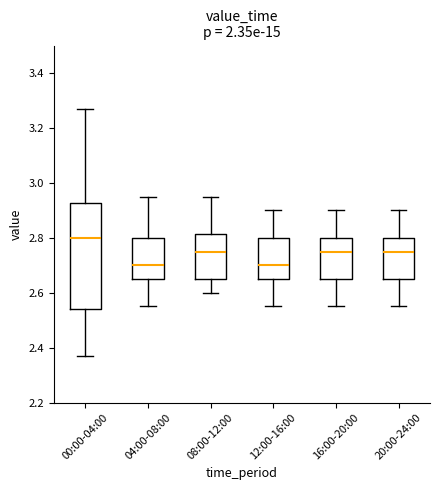

Where does the upper whisker of the box for 20:00-24:00 end on the y-axis? The values are not printed on the chart, so give them approximately, as read against the axis.

2.90